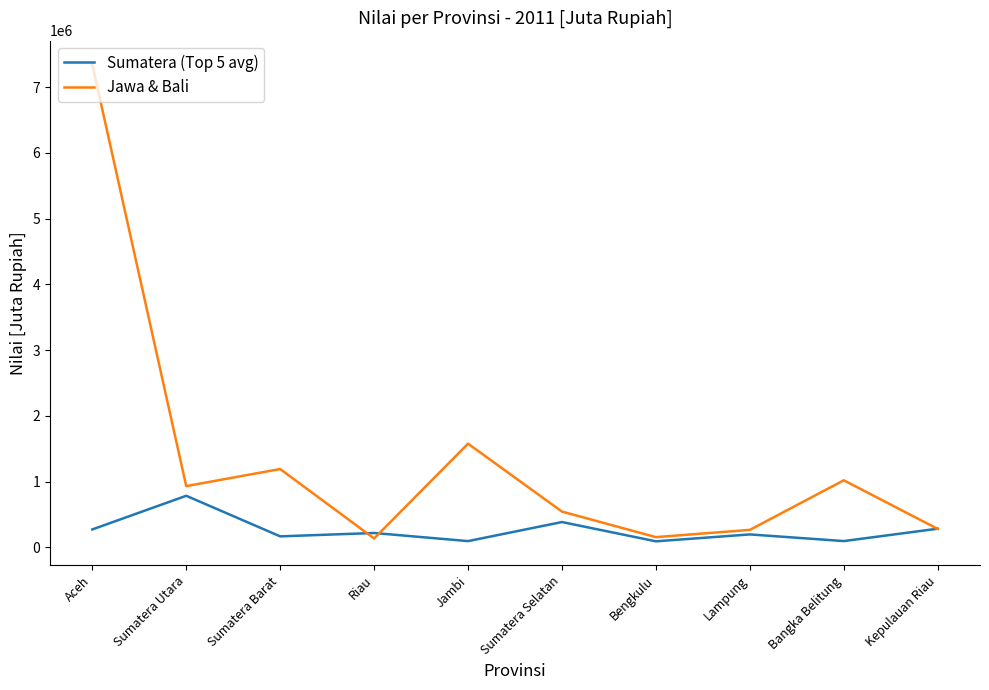

The Sumatera (Top 5 avg) series shows 97613 at Bangka Belitung. True or false?

True